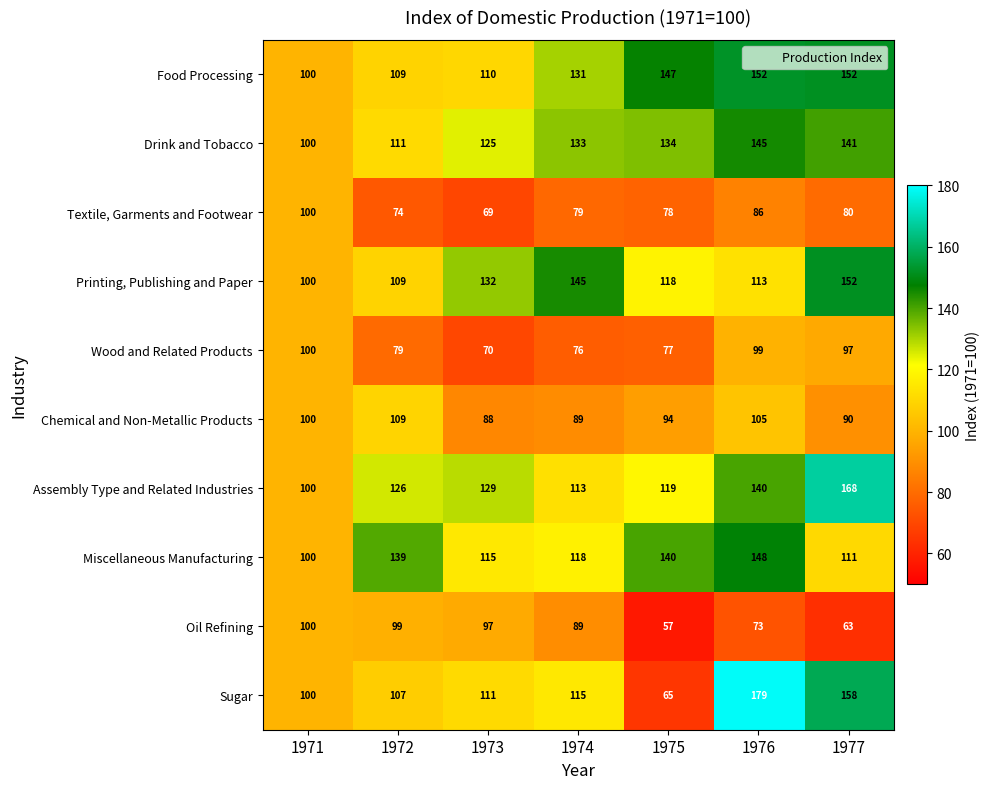

True or false: Printing, Publishing and Paper has a value of 100 at 1971.

True